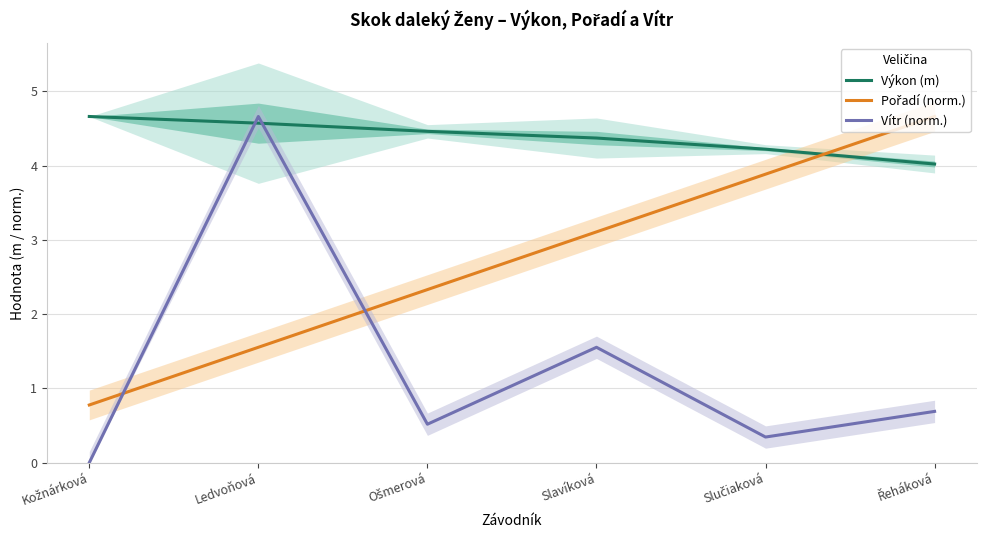

Which series has the widest spread of values?

Vítr (norm.)